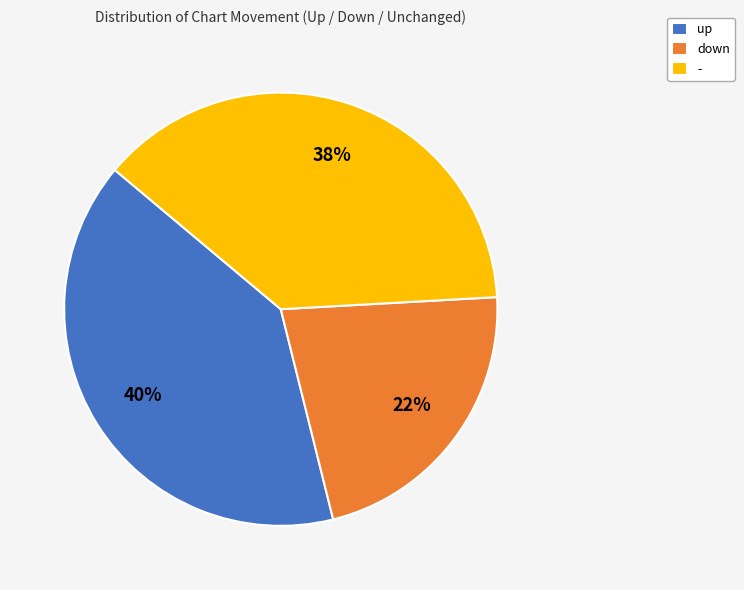

The down slice represents 22% of the pie. True or false?

True